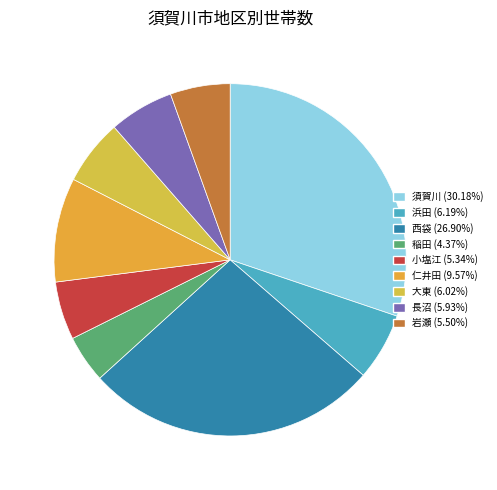

Between 浜田 and 長沼, which is larger?

浜田